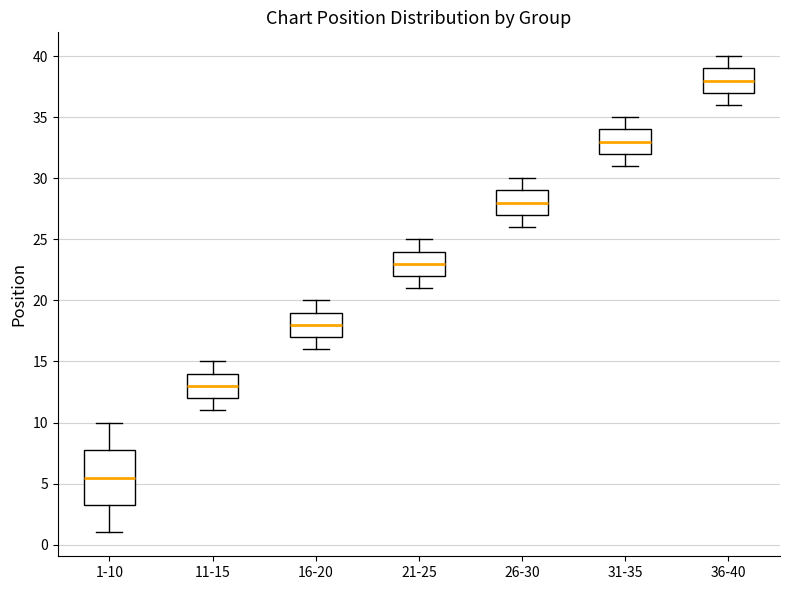

Reading left to right, read every box against the y-axis: the position of its median line, the range the box covers, and the ends of its whiskers. The values are not printed on the chart, so give them approximately, as read against the axis.

1-10: median 5.5, box 3.5 to 8.0, whiskers 1.0 to 10.0
11-15: median 13.0, box 12.0 to 14.0, whiskers 11.0 to 15.0
16-20: median 18.0, box 17.0 to 19.0, whiskers 16.0 to 20.0
21-25: median 23.0, box 22.0 to 24.0, whiskers 21.0 to 25.0
26-30: median 28.0, box 27.0 to 29.0, whiskers 26.0 to 30.0
31-35: median 33.0, box 32.0 to 34.0, whiskers 31.0 to 35.0
36-40: median 38.0, box 37.0 to 39.0, whiskers 36.0 to 40.0